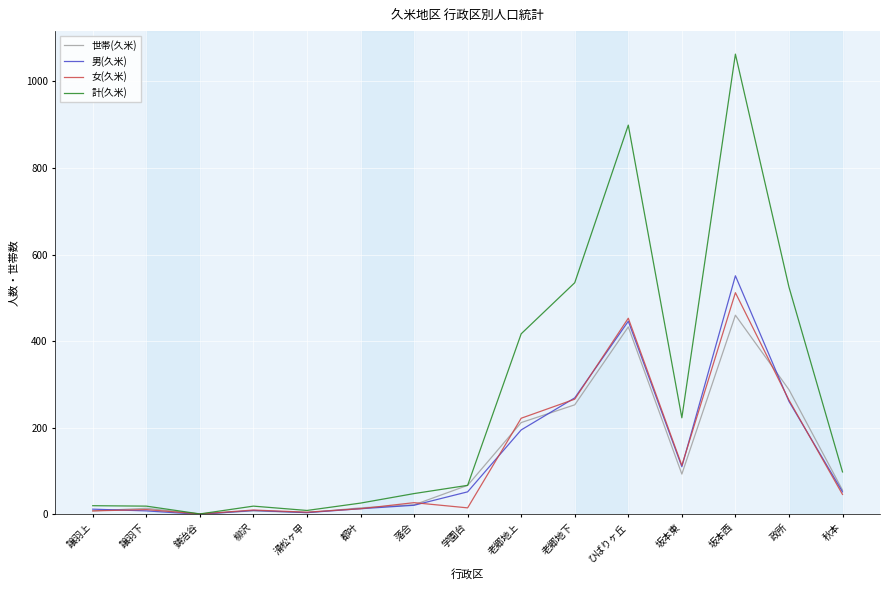

True or false: 世帯(久米) has a value of 253 at 老郷地下.

True